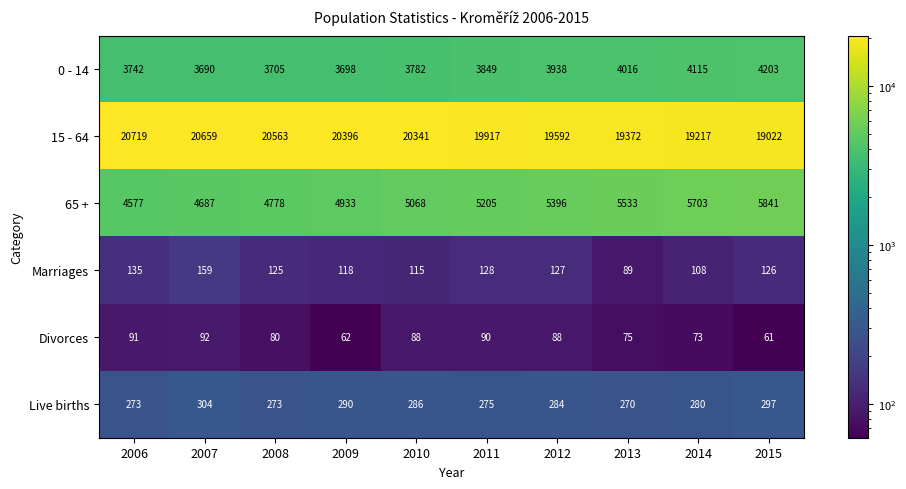

Which series changed the most between 2007 and 2010?

65 +